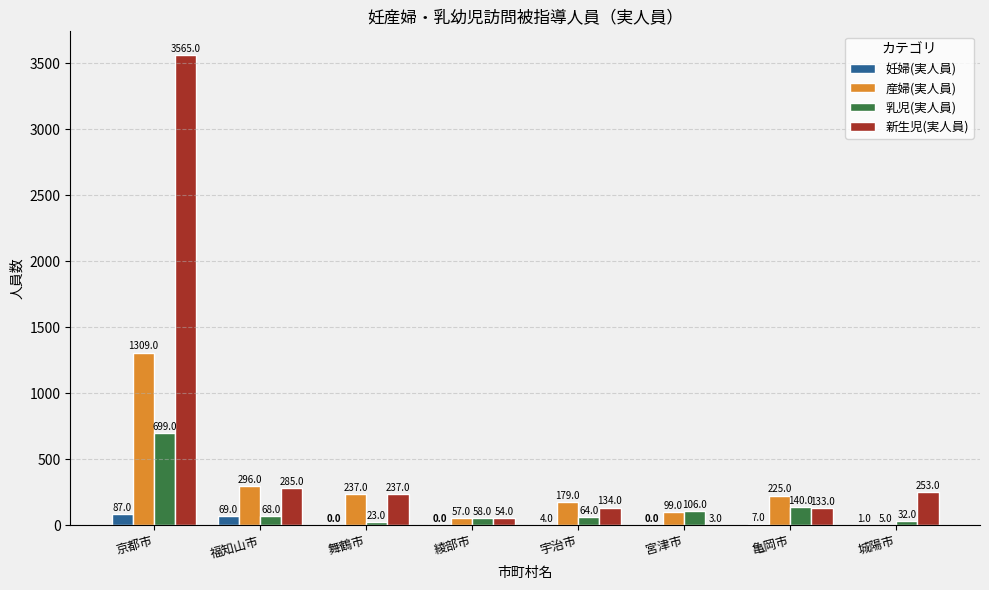

Reading left to right, extract all data points from this chart.

妊婦(実人員): 87	69	0	0	4	0	7	1
産婦(実人員): 1309	296	237	57	179	99	225	5
乳児(実人員): 699	68	23	58	64	106	140	32
新生児(実人員): 3565	285	237	54	134	3	133	253